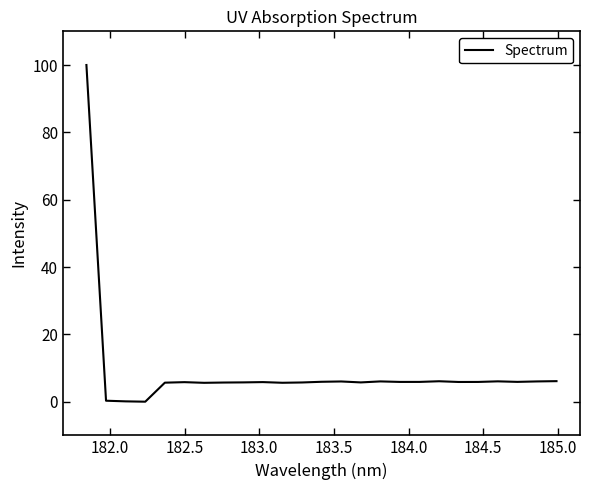

What is the difference between the maximum and minimum values?

100.0